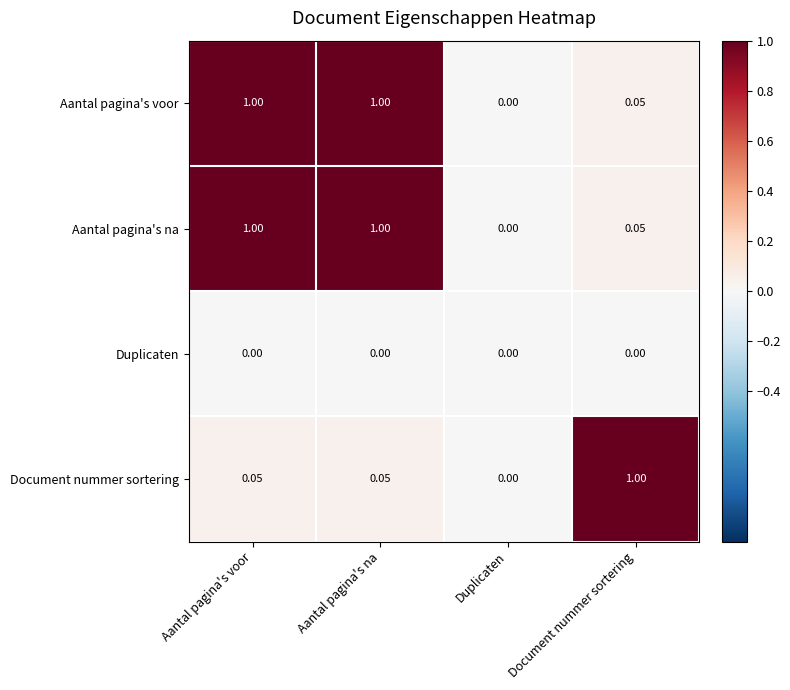

Which category has the lowest value in the Document nummer sortering series?

Duplicaten